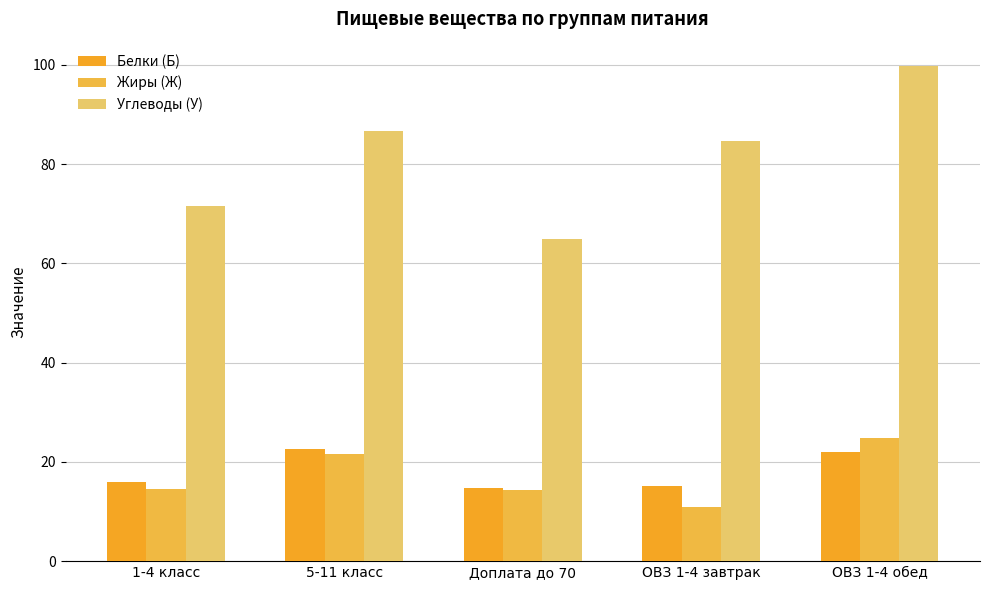

At which label is Белки (Б) closest to 18?

1-4 класс